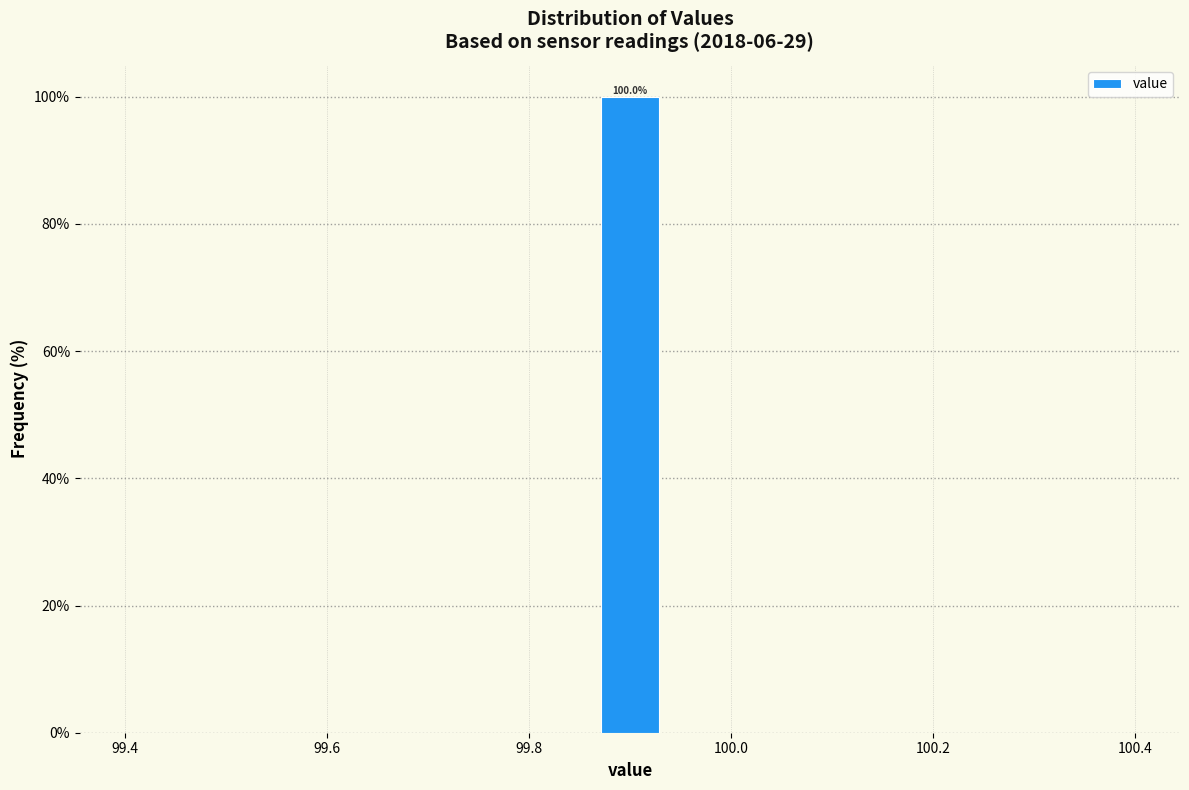

Read against the x-axis, roughly where is the centre of the tallest bar?

99.90